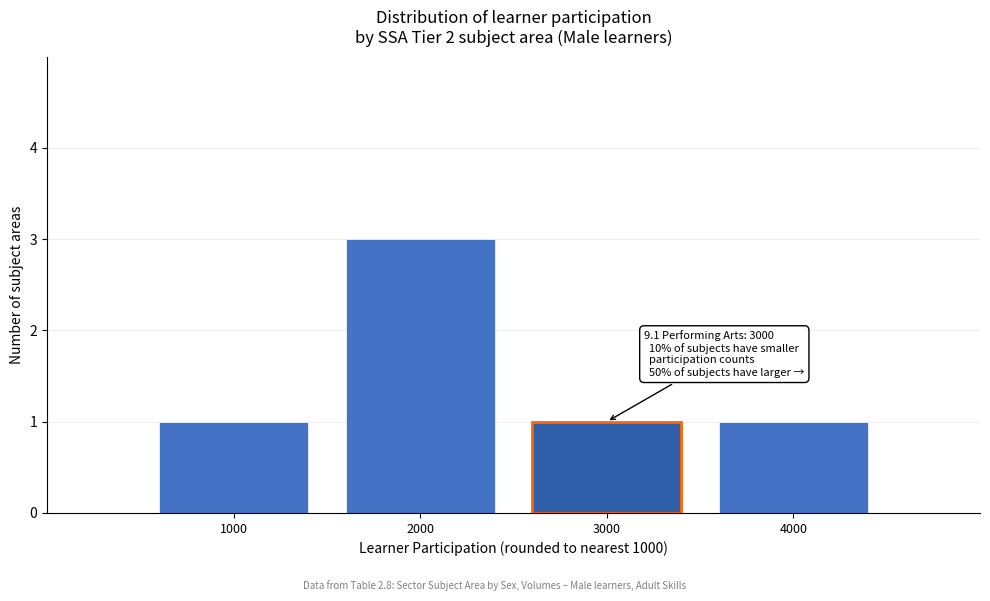

Reading left to right, list all the values displayed in this chart.

1	3	1	1